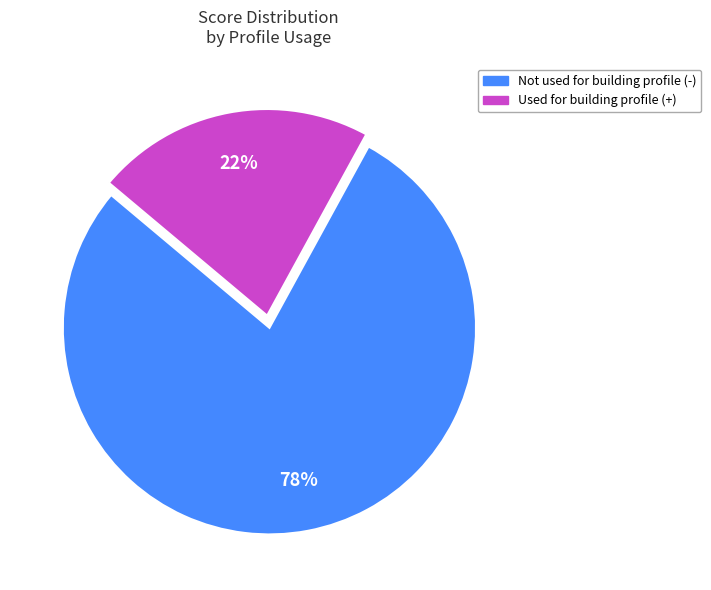

To the nearest percent, what is the average slice percentage?

50%